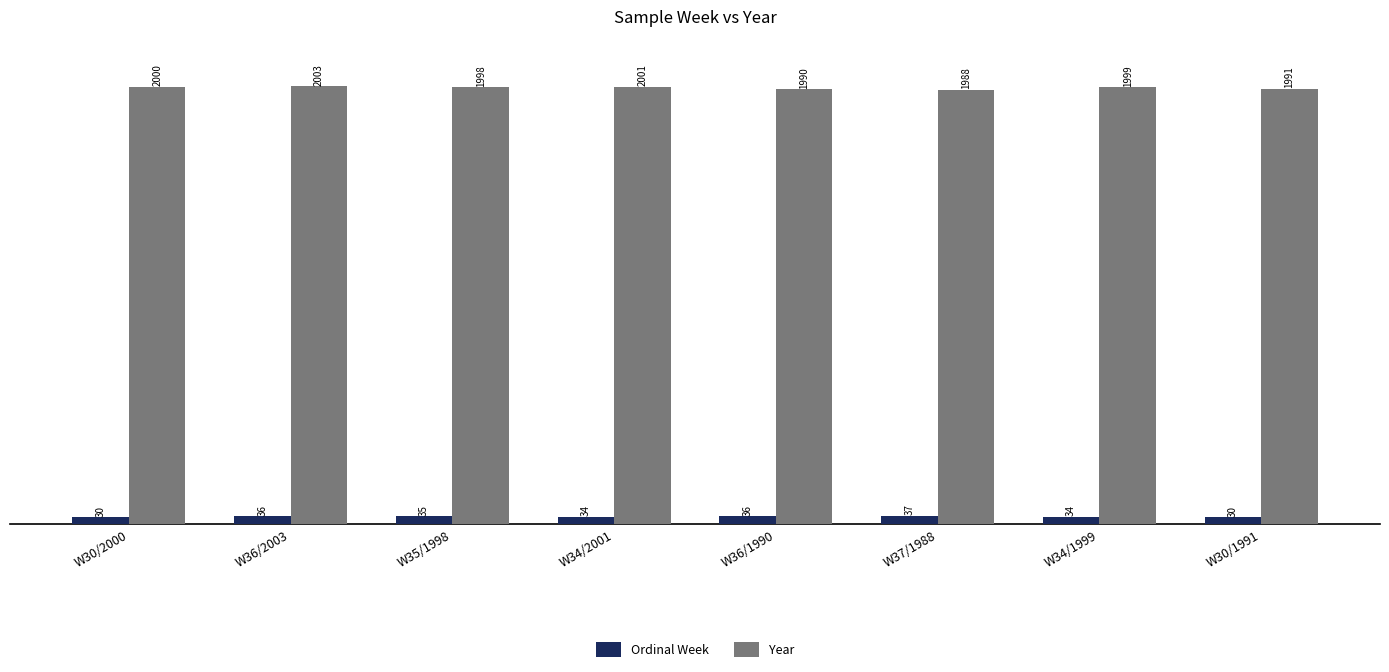

Reading right to left, list all the values displayed in this chart.

Ordinal Week: W30/1991=30	W34/1999=34	W37/1988=37	W36/1990=36	W34/2001=34	W35/1998=35	W36/2003=36	W30/2000=30
Year: W30/1991=1991	W34/1999=1999	W37/1988=1988	W36/1990=1990	W34/2001=2001	W35/1998=1998	W36/2003=2003	W30/2000=2000